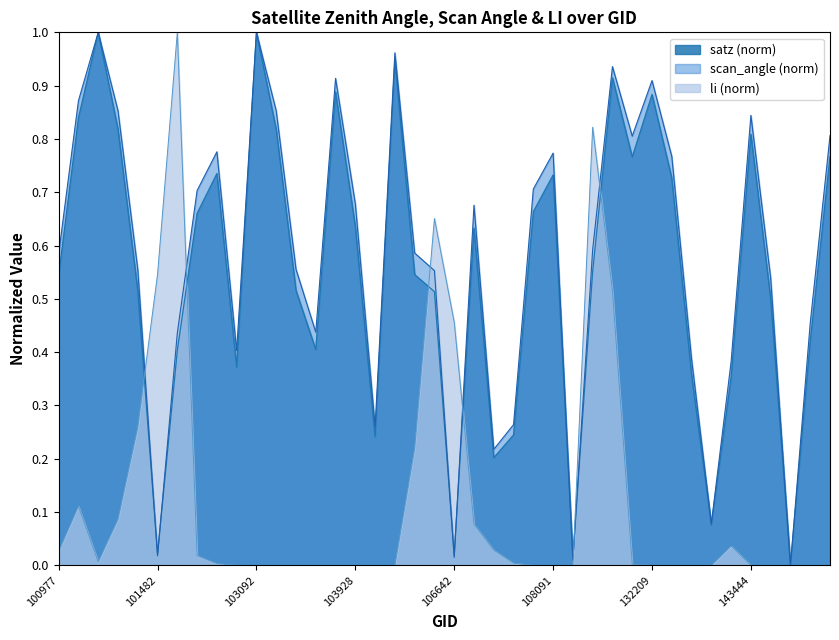

What is the sum of all li values?

4.9